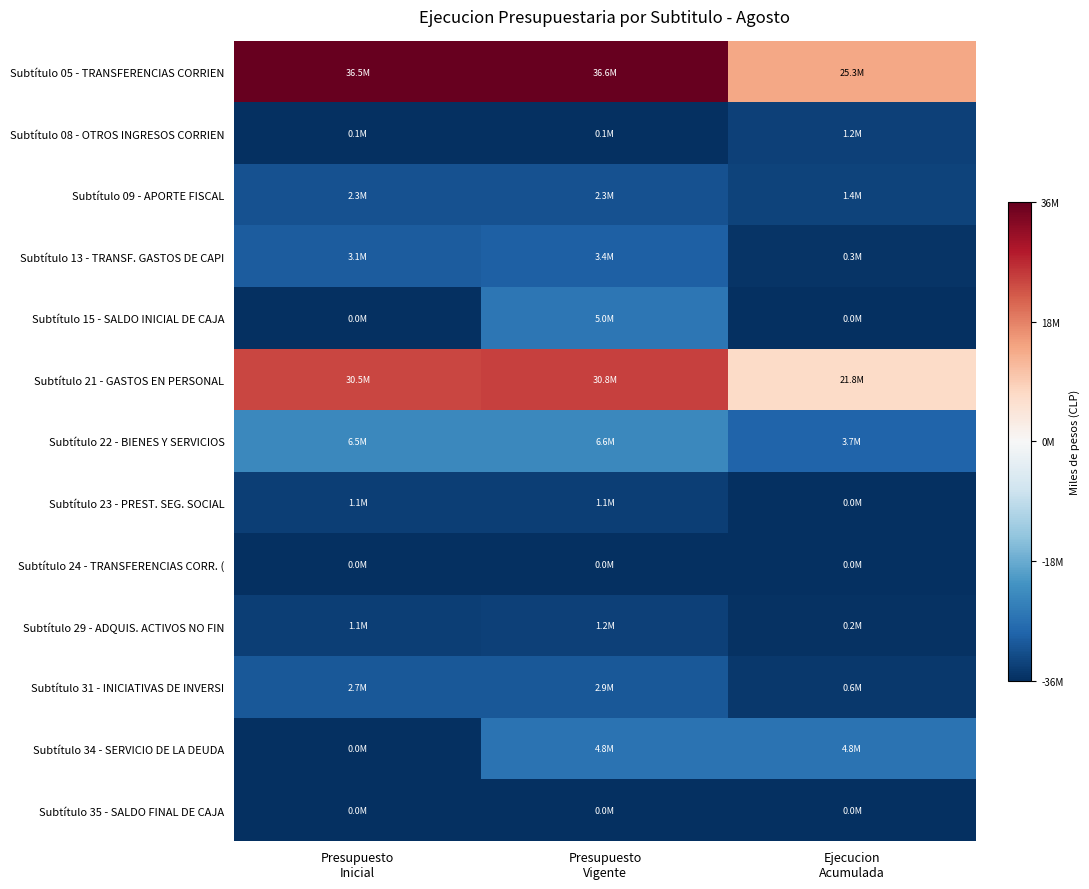

Which has a higher value, Presupuesto
Inicial or Presupuesto
Vigente?

Presupuesto
Vigente